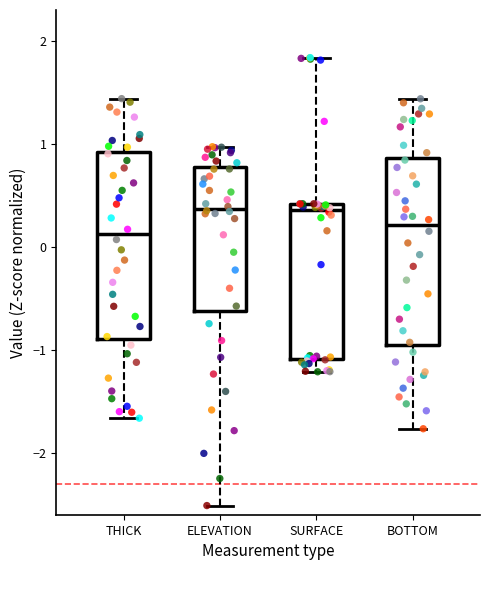

Reading left to right, read every box against the y-axis: the position of its median line, the range the box covers, and the ends of its whiskers. The values are not printed on the chart, so give them approximately, as read against the axis.

THICK: median 0.1, box -0.9 to 0.9, whiskers -1.7 to 1.4
ELEVATION: median 0.4, box -0.6 to 0.8, whiskers -2.5 to 1.0
SURFACE: median 0.4 (just below the box's upper edge), box -1.1 to 0.4, whiskers -1.2 to 1.8
BOTTOM: median 0.2, box -0.9 to 0.9, whiskers -1.8 to 1.4